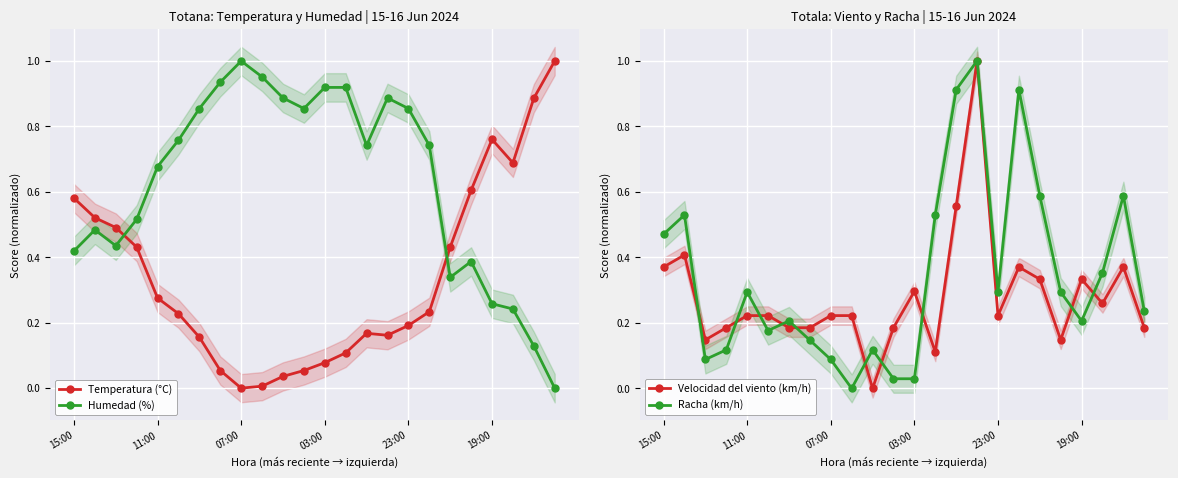

Is it true that Temperatura (°C) equals 0.9 at 11:00?

False